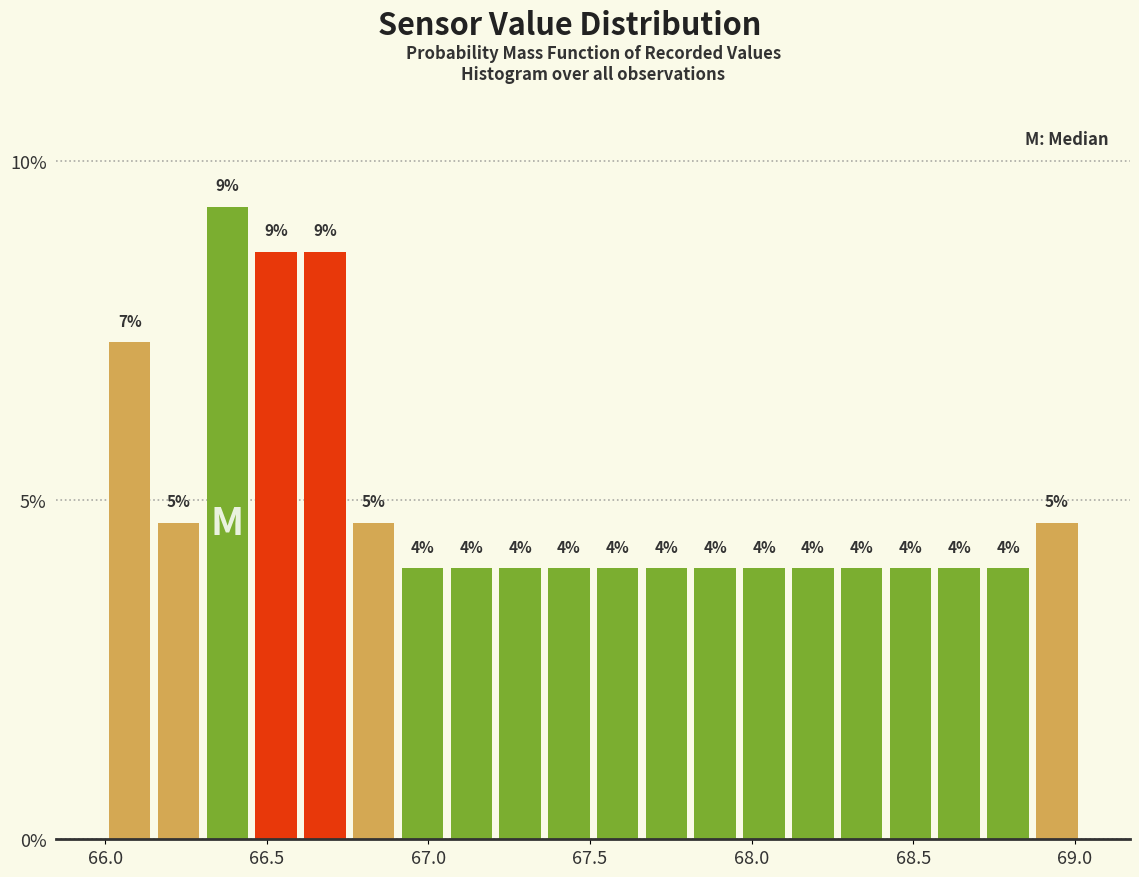

Read against the x-axis, roughly where is the centre of the tallest bar?

66.40